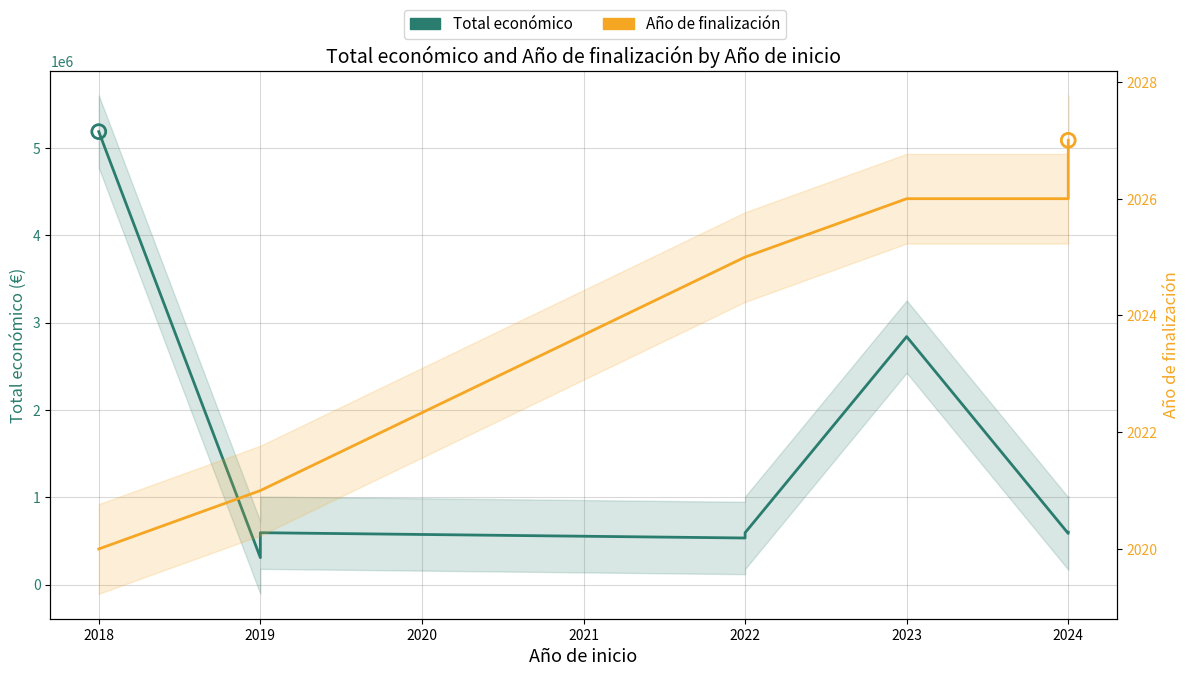

At how many categories does at least one series exceed 3099301?

1